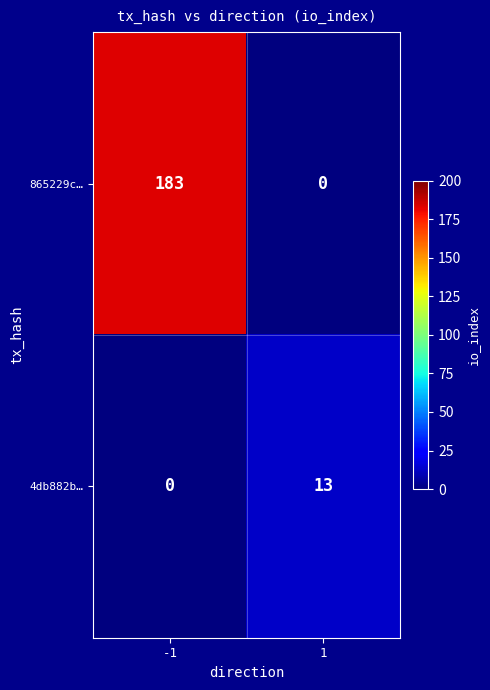

True or false: 865229c… has a value of 0 at 1.

True